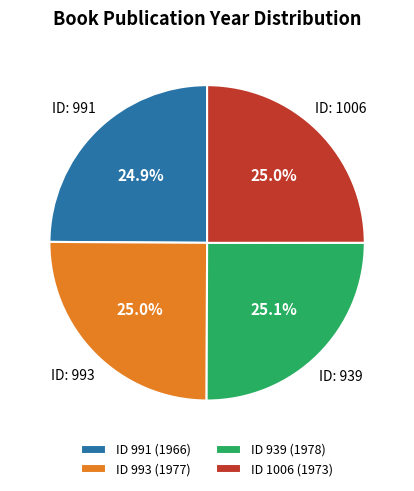

Does any single category account for the majority?

No